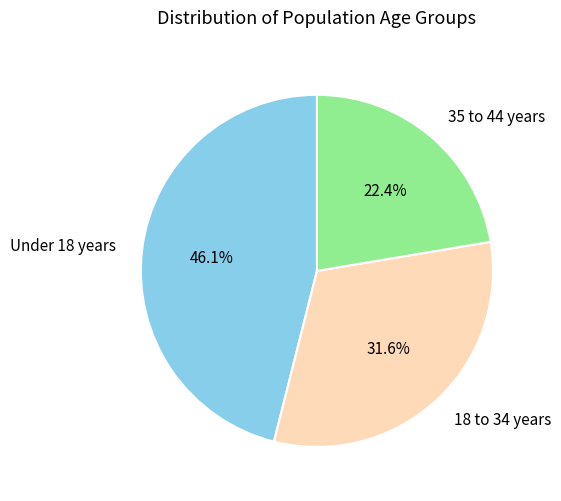

How much of the chart is everything except 18 to 34 years?

68.4%